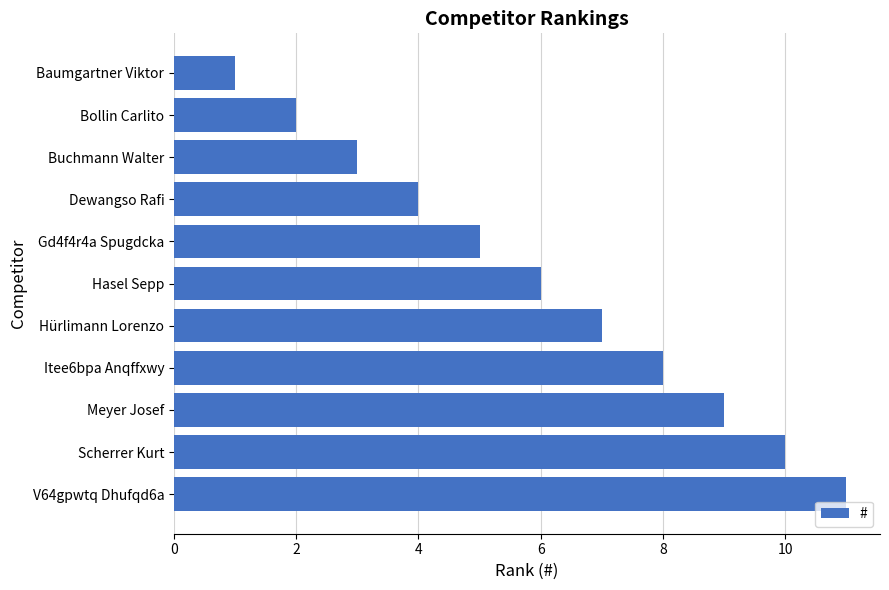

What is the average value?

6